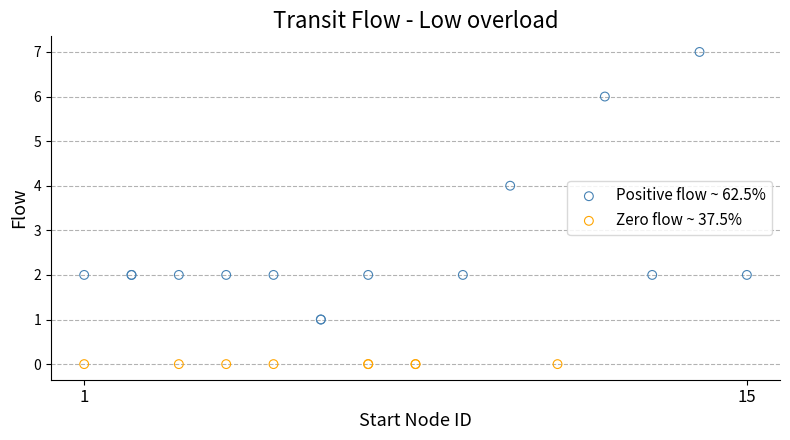

Which series contains the highest Y value?

Positive flow ~ 62.5%